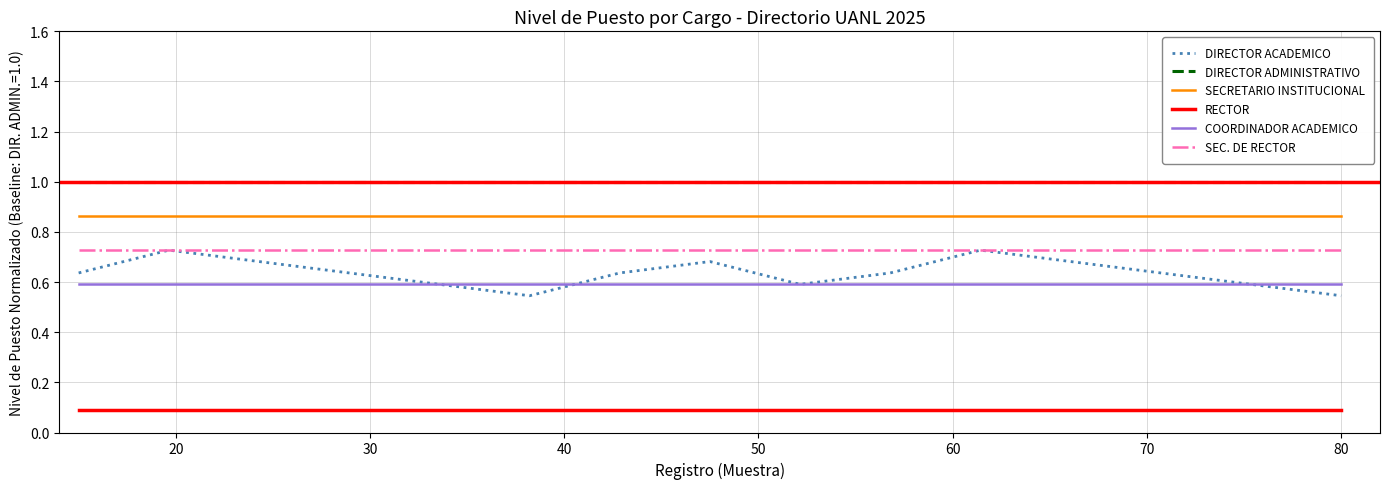

What is the maximum value shown in the chart?

1.0